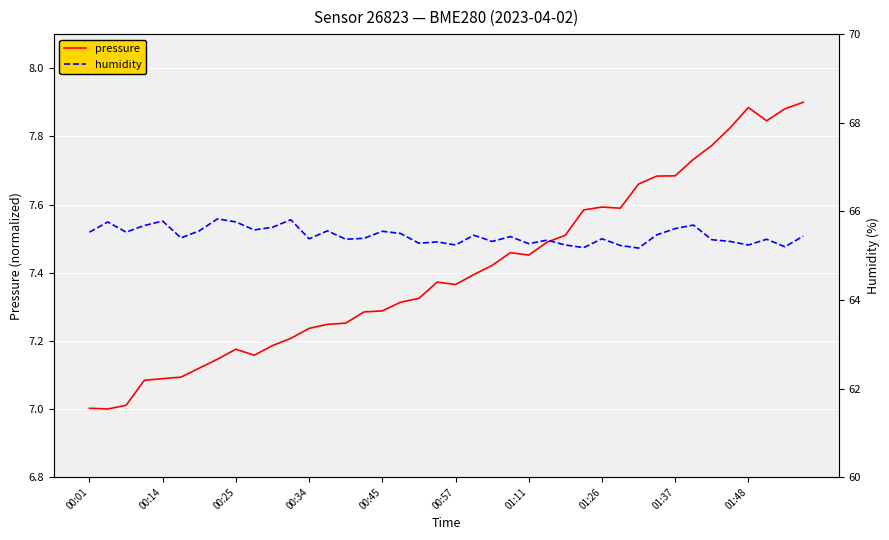

Which has a higher value, 17 or 16?

17